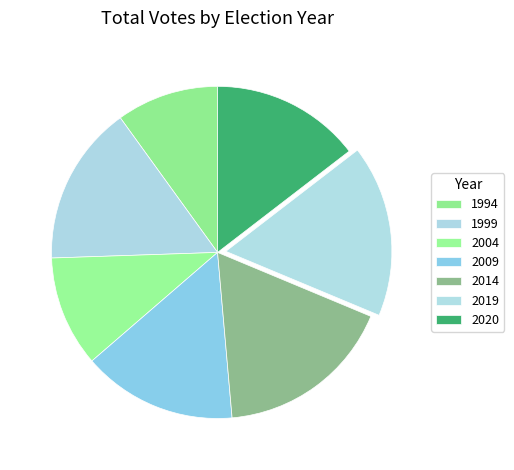

Which slice is the largest?

2014